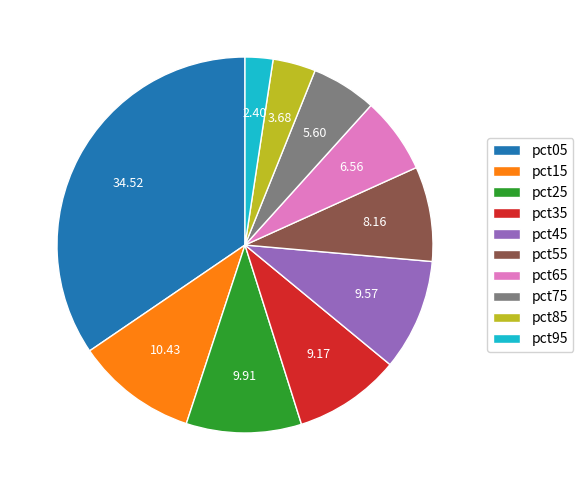

Between pct95 and pct35, which is larger?

pct35